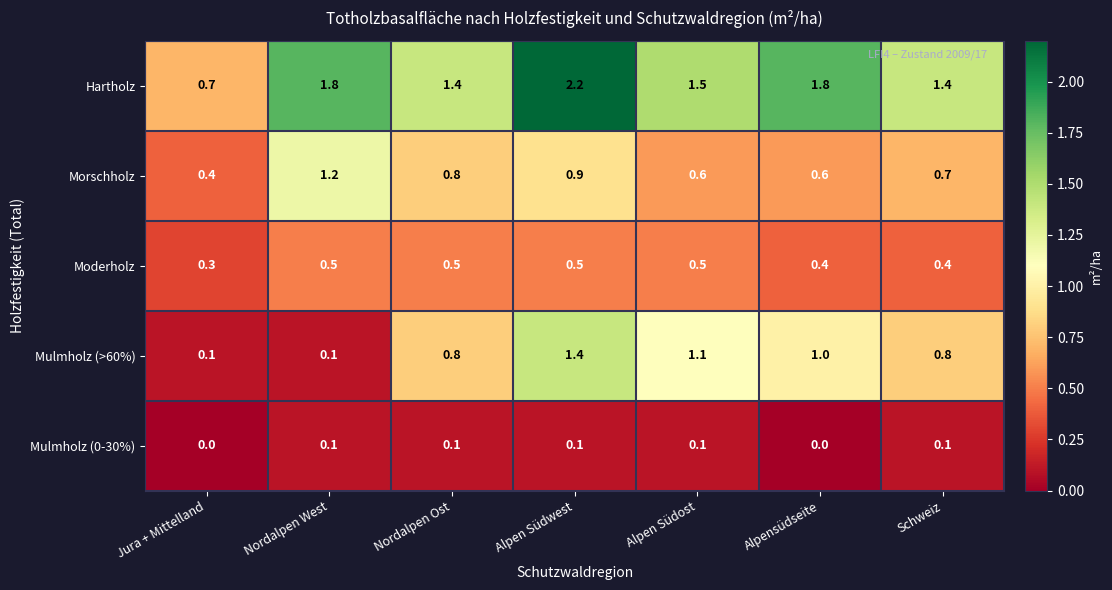

What is the total value across all series at Nordalpen Ost?

3.6